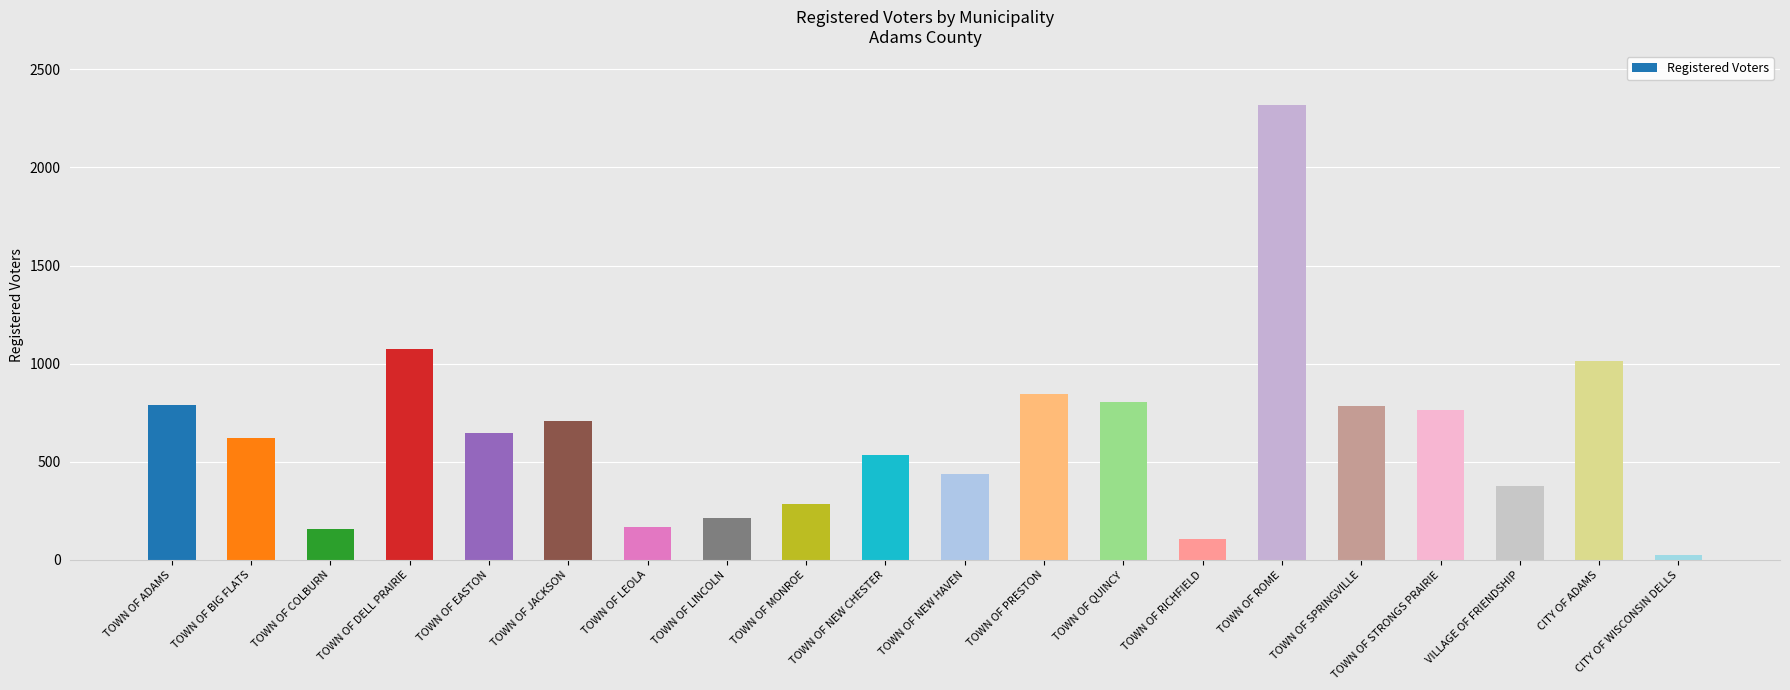

The chart shows a value of 397 at TOWN OF DELL PRAIRIE. True or false?

False